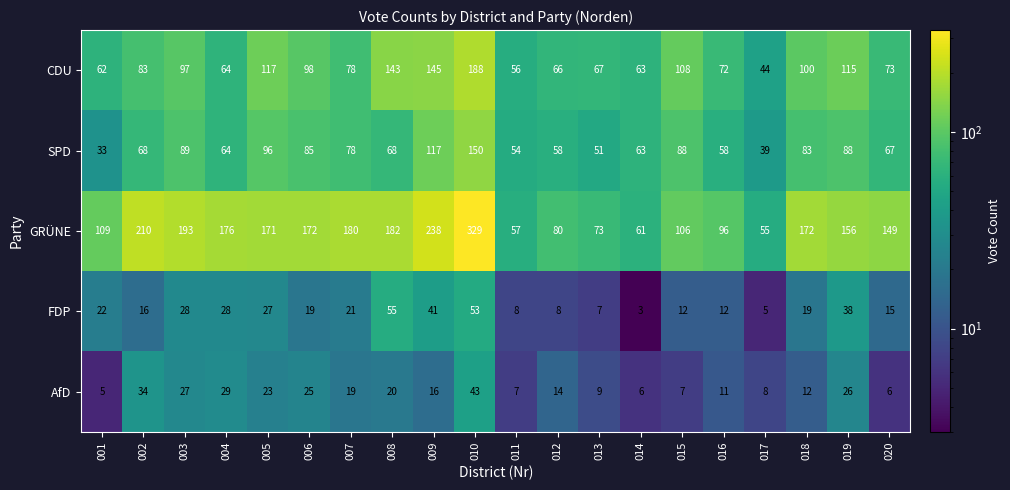

Rank the series by their maximum value, from highest to lowest.

GRÜNE, CDU, SPD, FDP, AfD